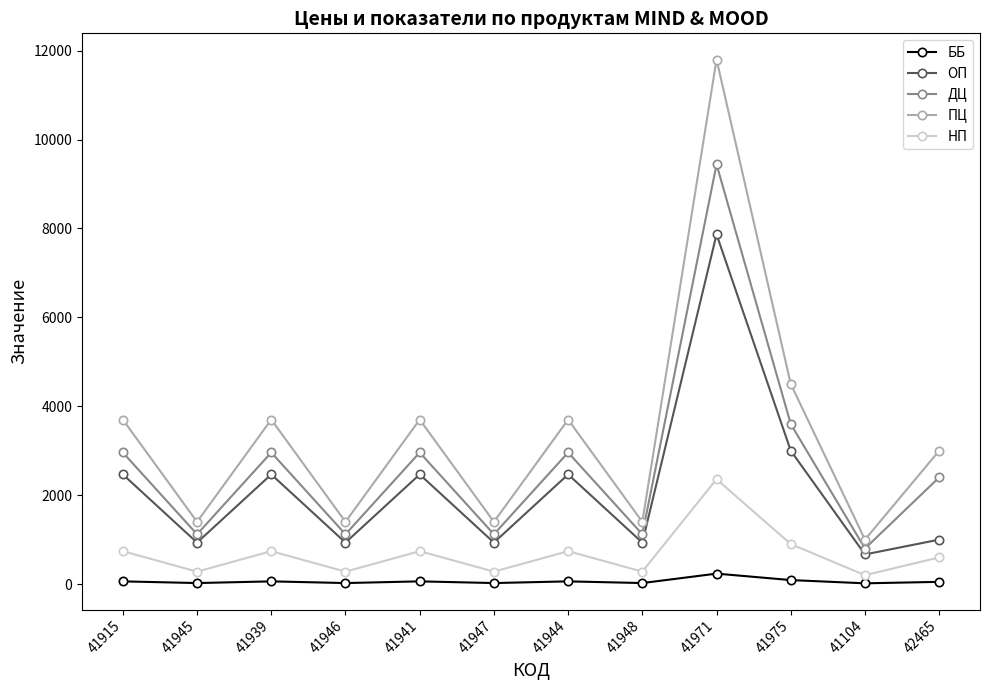

What is the difference between the maximum and second lowest values in the ББ series?

212